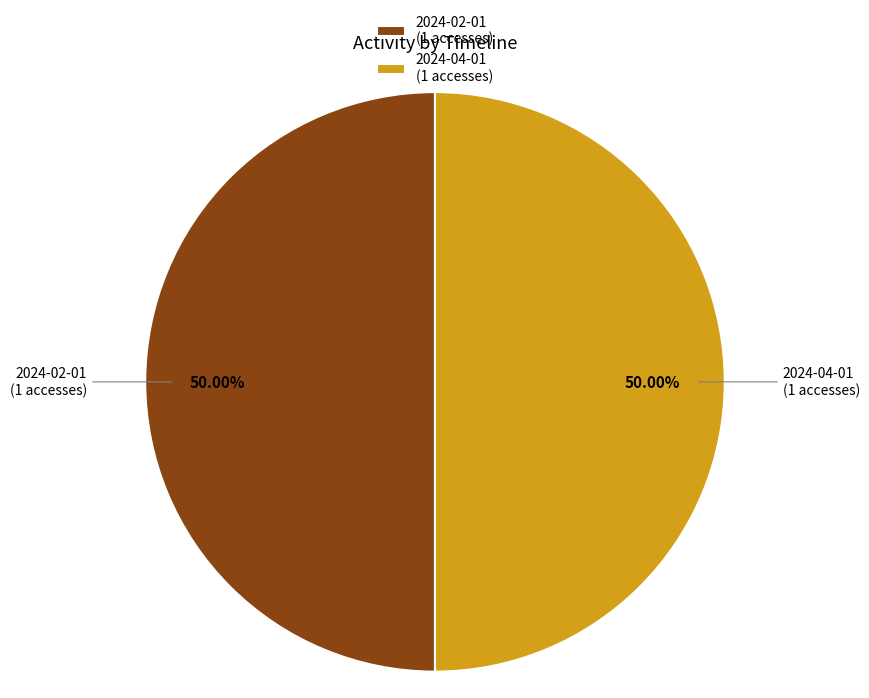

Is the sum of 2024-02-01 (1 accesses) and 2024-04-01 (1 accesses) greater than half?

Yes